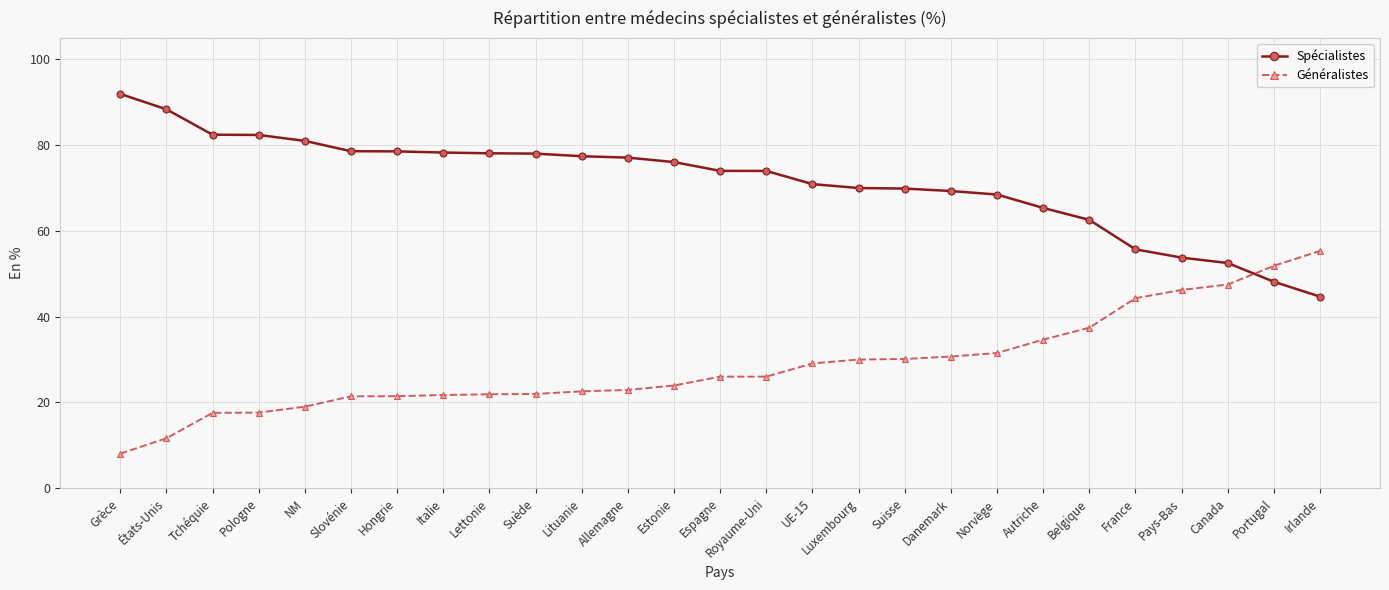

Which series has the largest total across all categories?

Spécialistes